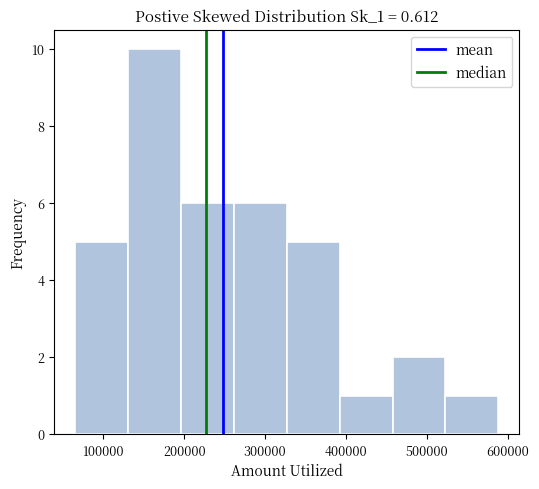

Reading left to right, list every bar in this chart as the range it spans on the x-axis followed by its height. Neither the bar edges nor the heights are printed on the chart, so give them approximately, as read against the axes.

70000 to 130000: 5
130000 to 200000: 10
200000 to 260000: 6
260000 to 330000: 6
330000 to 390000: 5
390000 to 460000: 1
460000 to 520000: 2
520000 to 590000: 1